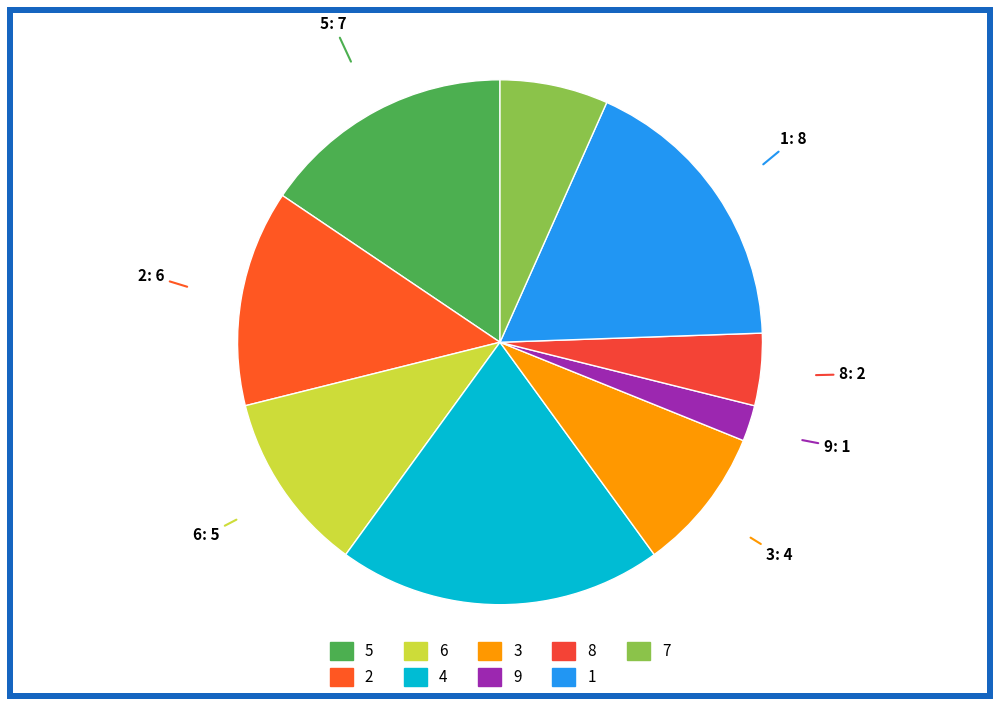

How many slices are in this pie chart?

9